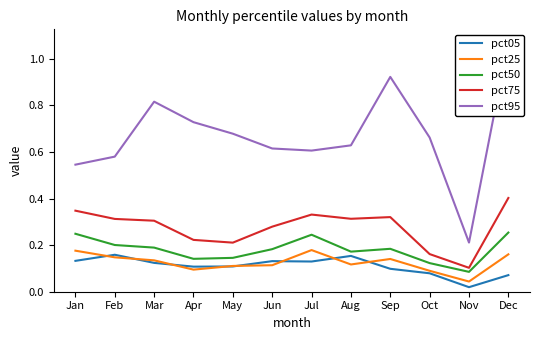

How many lines are shown in the chart?

5